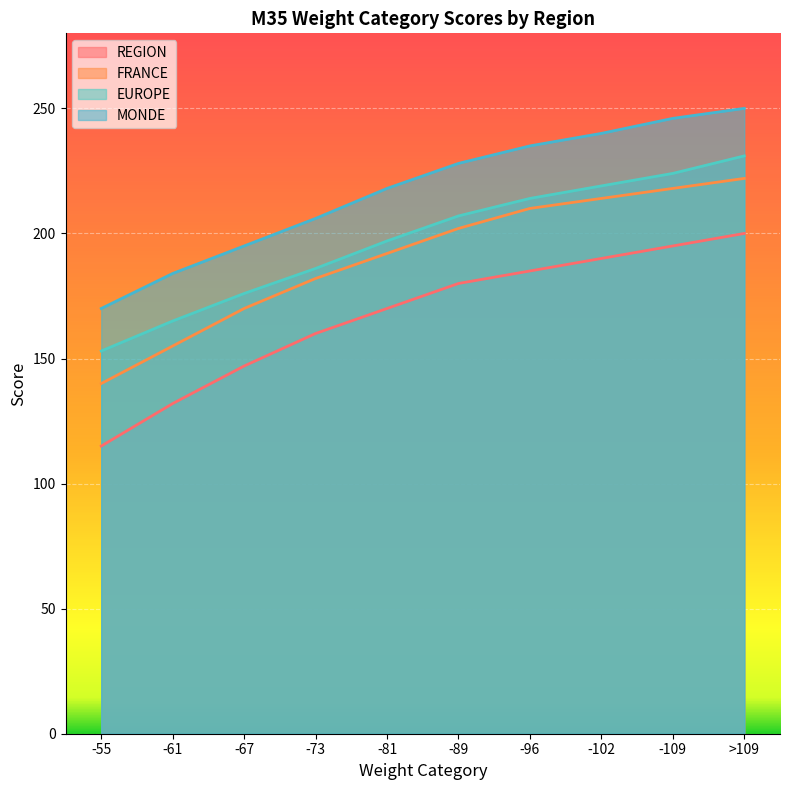

What is the smallest value displayed?

115